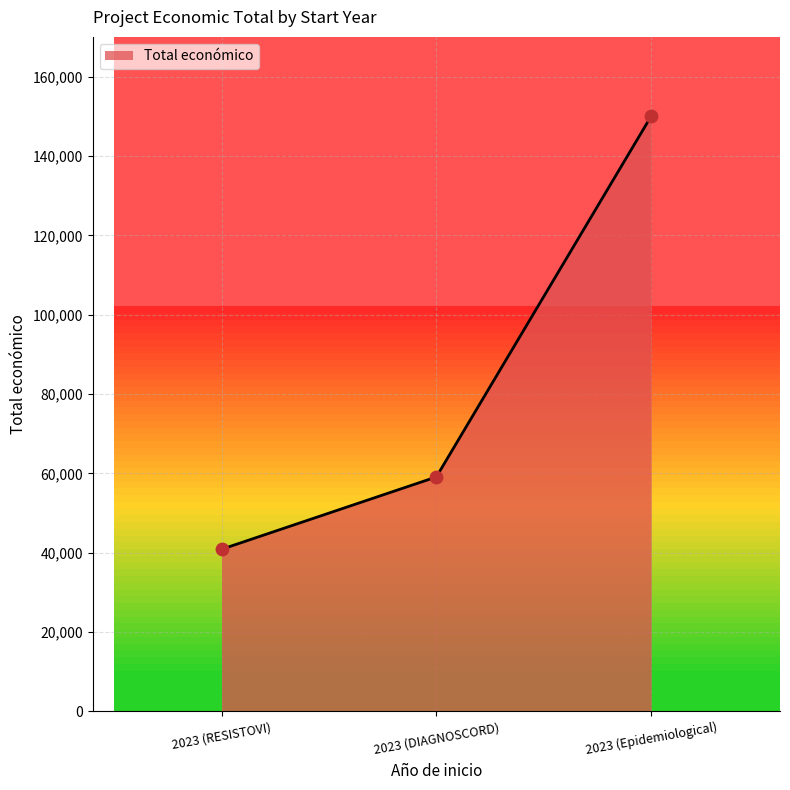

What is the change in value from 2023 (RESISTOVI) to 2023 (DIAGNOSCORD)?

+18230